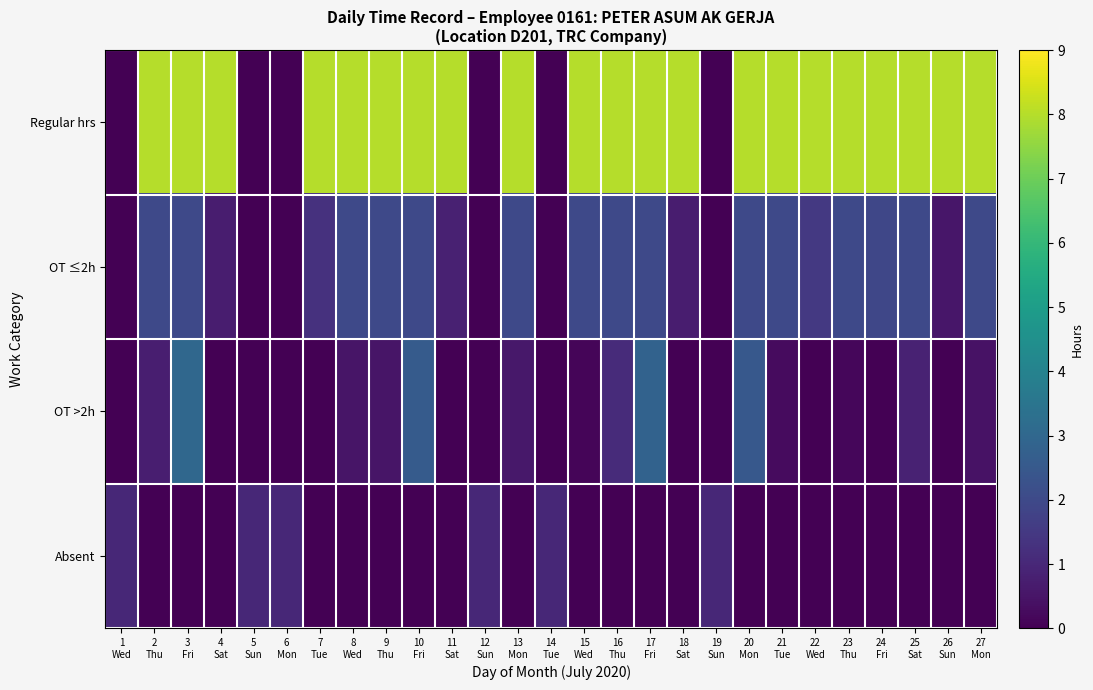

Which series has the widest spread of values?

Regular hrs